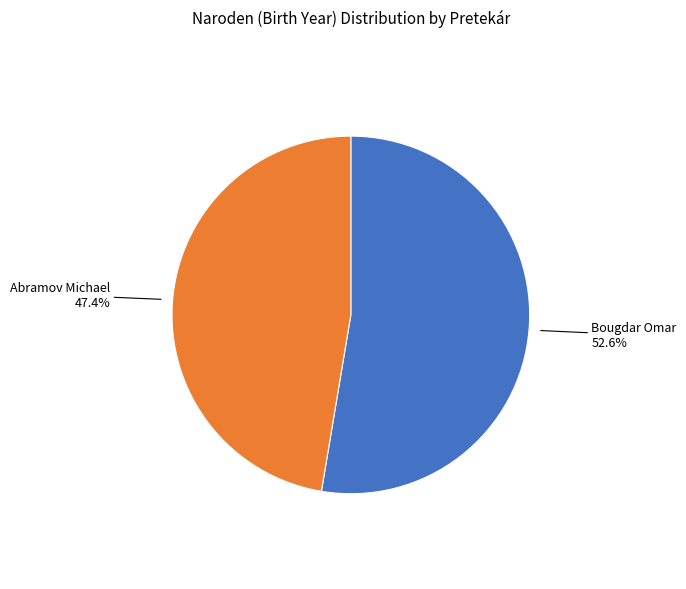

Does any single category account for the majority?

Yes